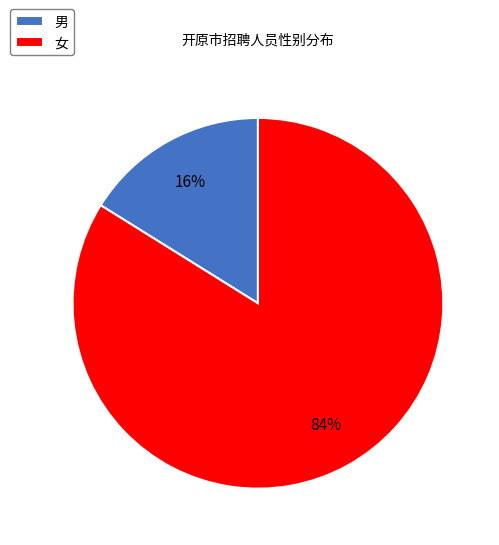

The 男 slice represents 29% of the pie. True or false?

False